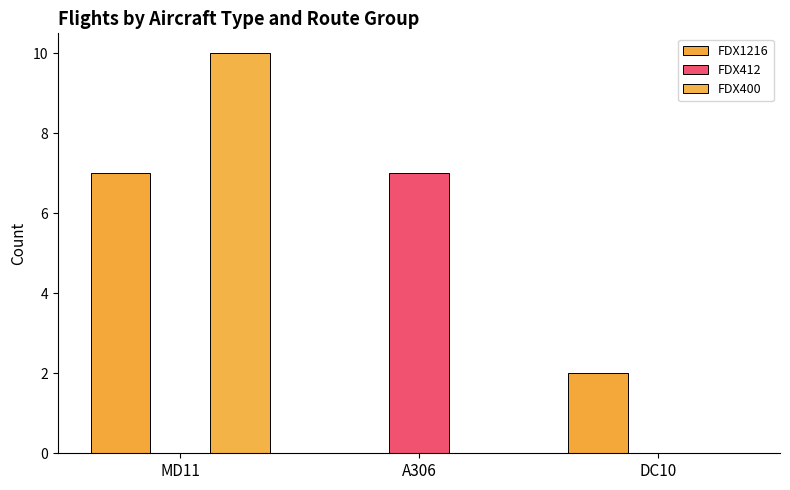

True or false: FDX400 has a value of 10 at MD11.

True